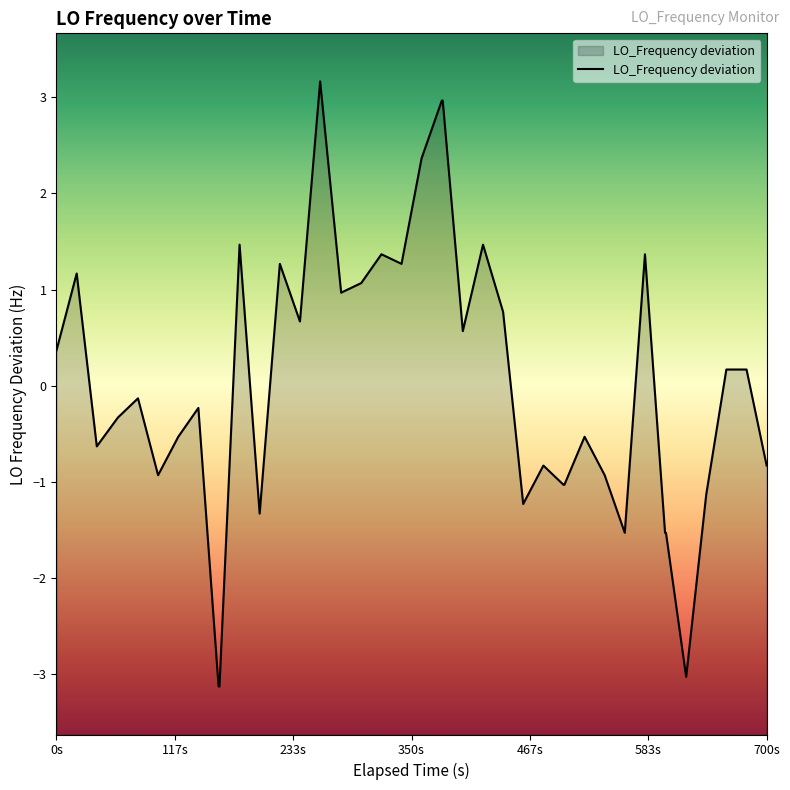

How many interior local peaks (higher than both neighbors) does the data have?

11